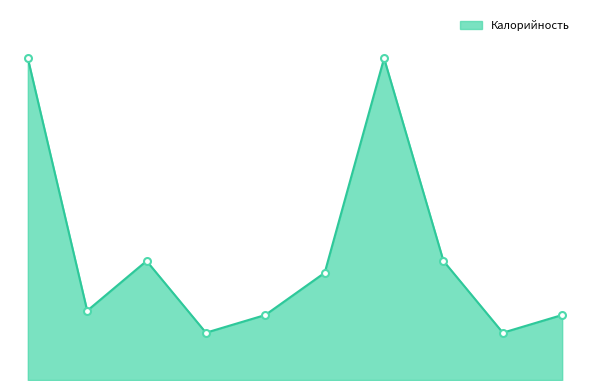

Is this an area chart (filled region under the line)?

Yes